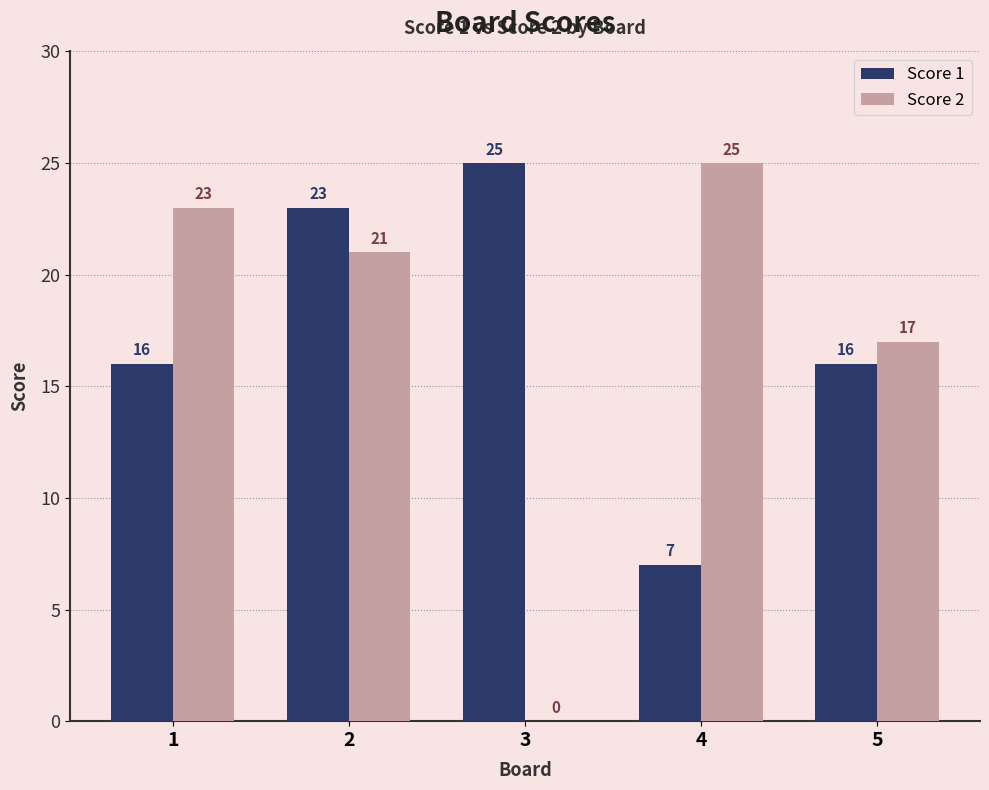

Reading left to right, transcribe all the data shown in this chart.

Score 1: 1=16	2=23	3=25	4=7	5=16
Score 2: 1=23	2=21	3=0	4=25	5=17